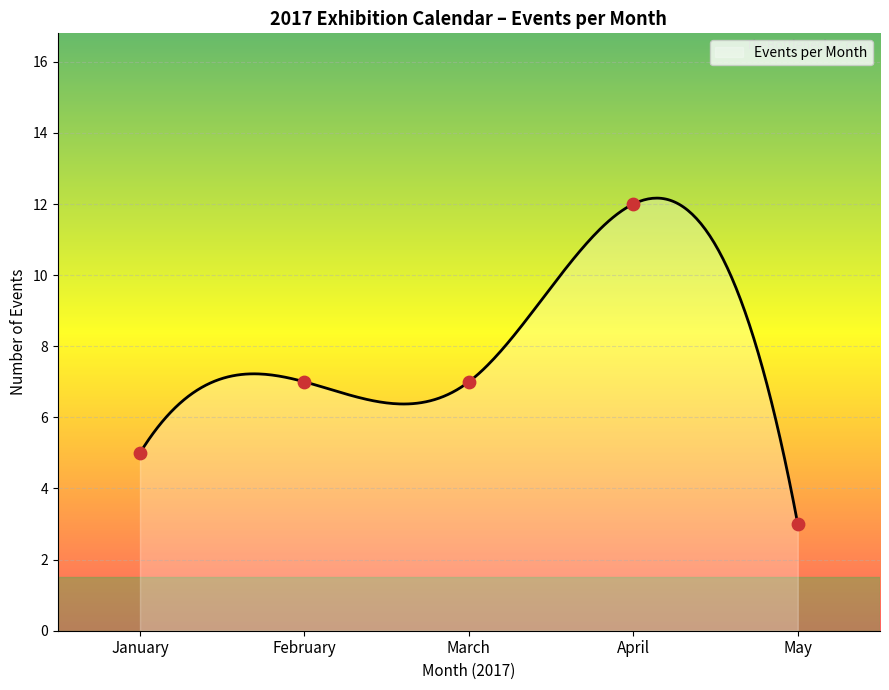

What is the maximum value for Events per Month?

12.2